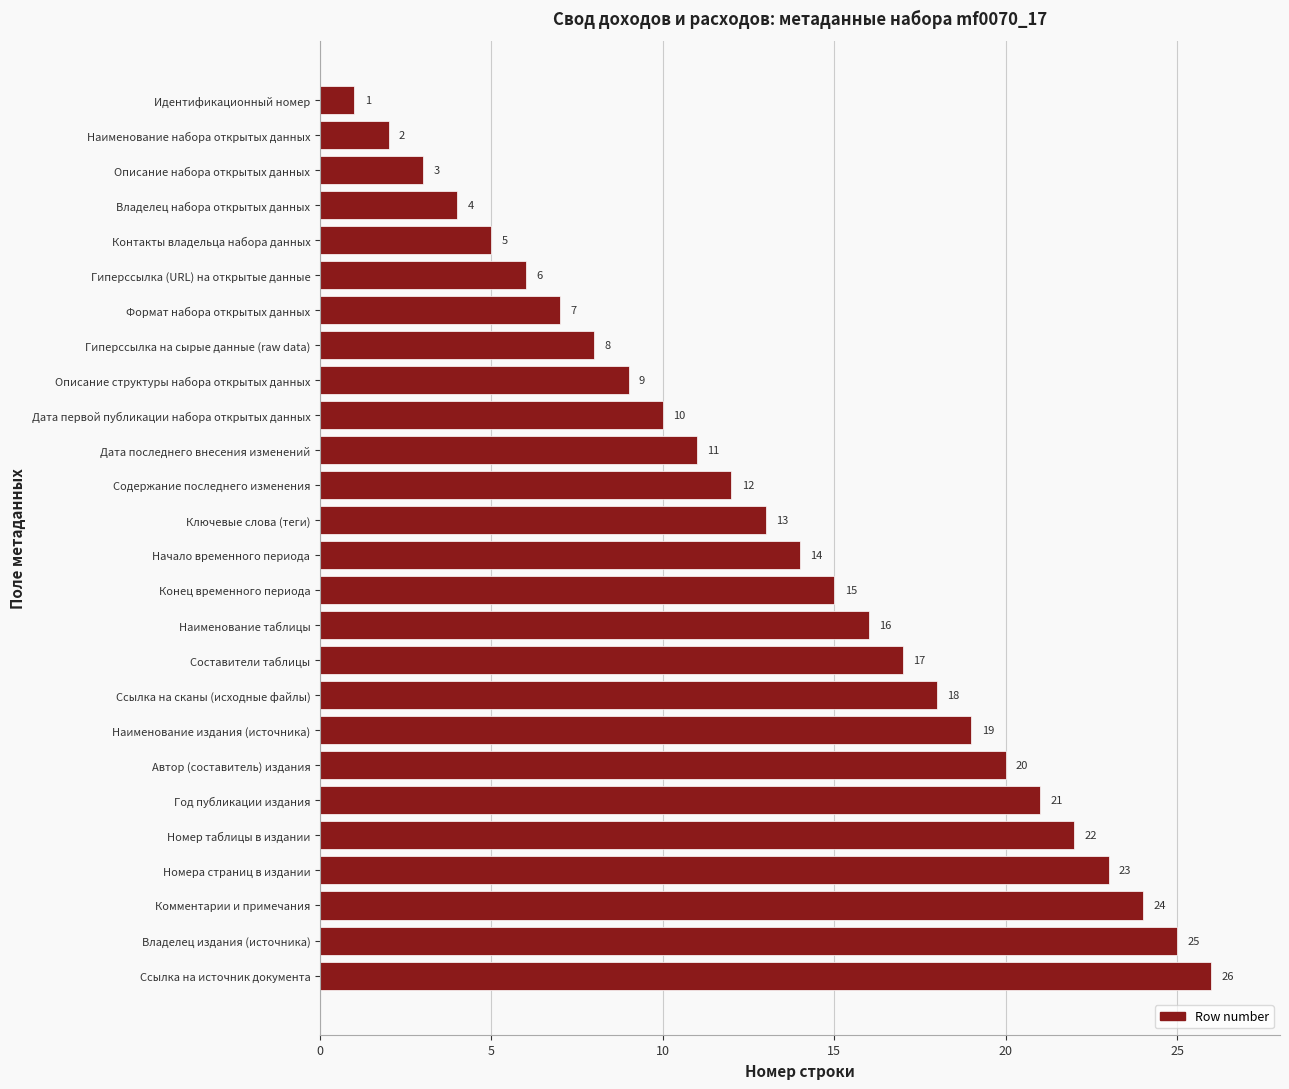

Are the bars horizontal?

Yes